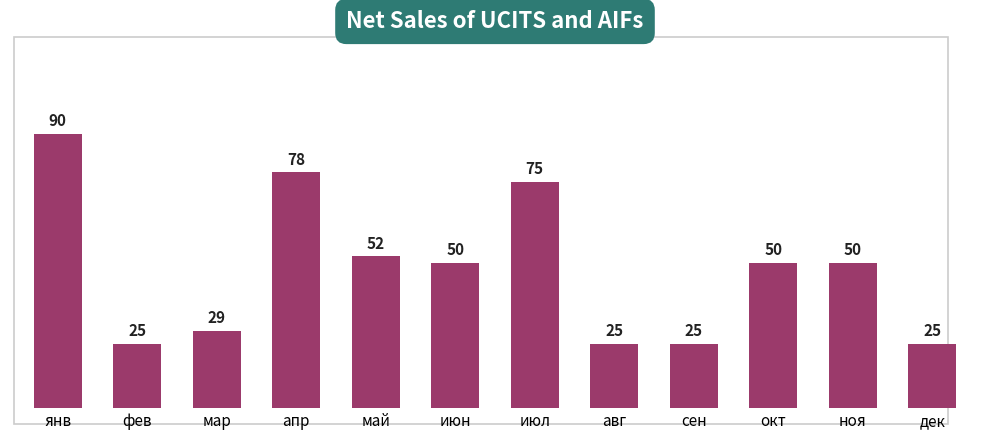

What is the difference between the second highest and minimum values?

53